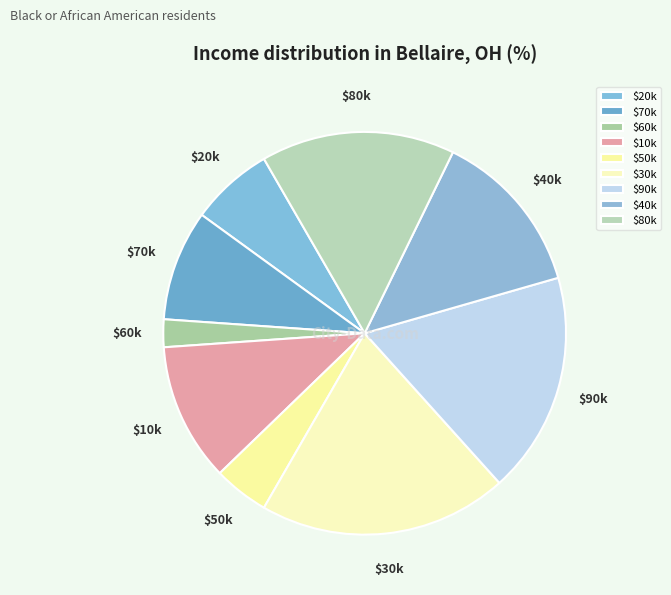

Does $70k account for over 50% of the chart?

No